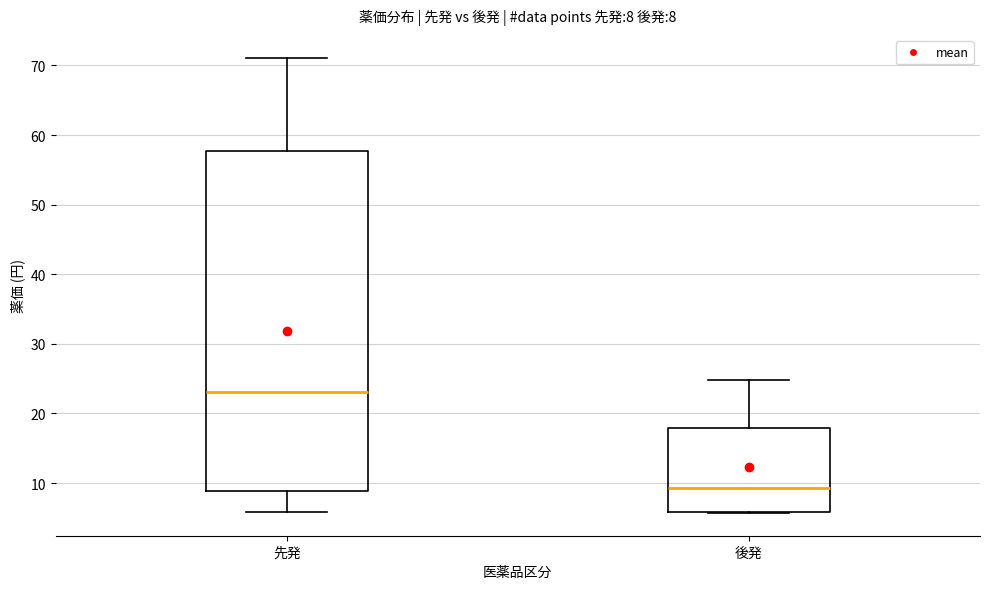

Which box has the lowest median line?

後発